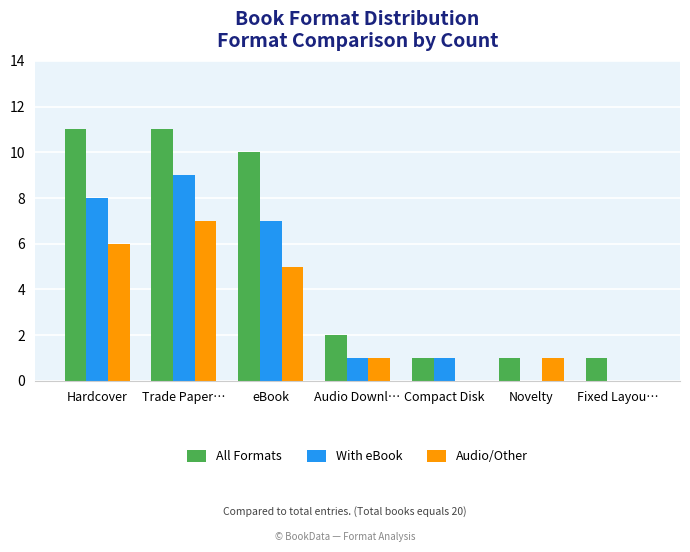

The All Formats series shows 18 at Hardcover. True or false?

False